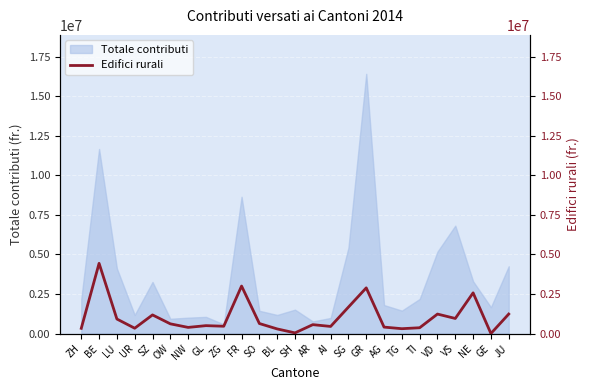

True or false: the data shows 226351 at TI.

False